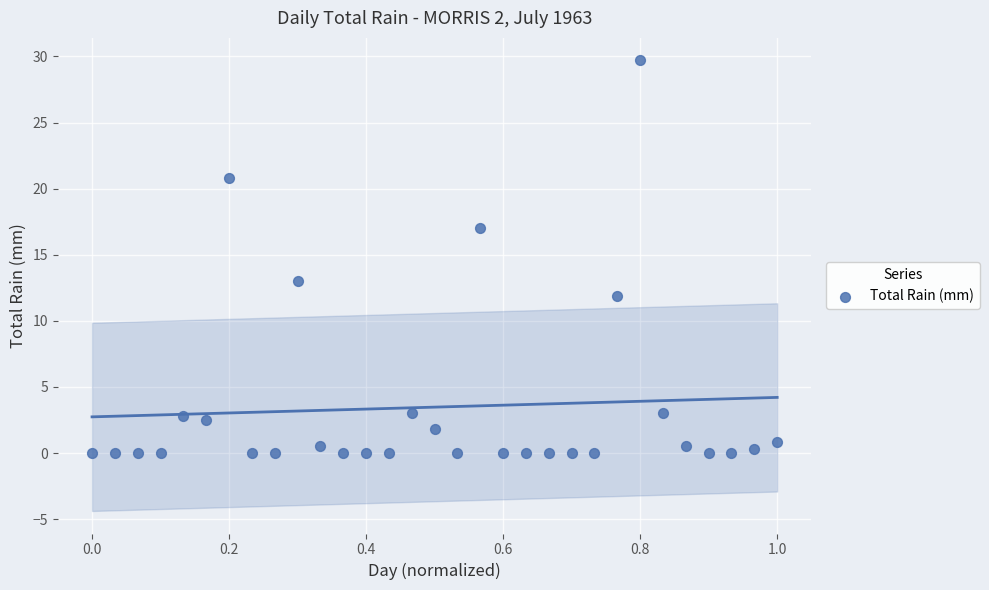

What Y value in the scatter plot is closest to 14?

13.0